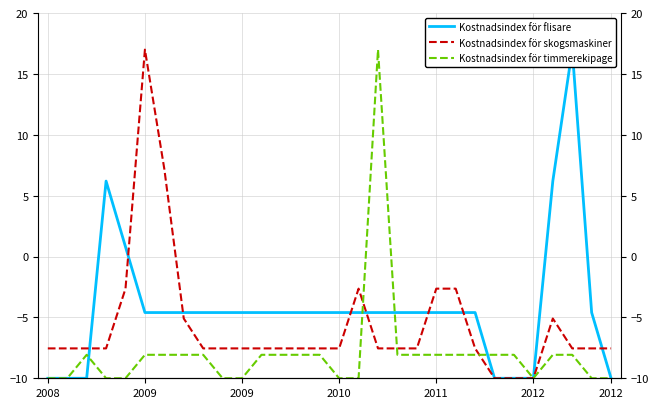

What is the total value across all series at 2012?

-30.0